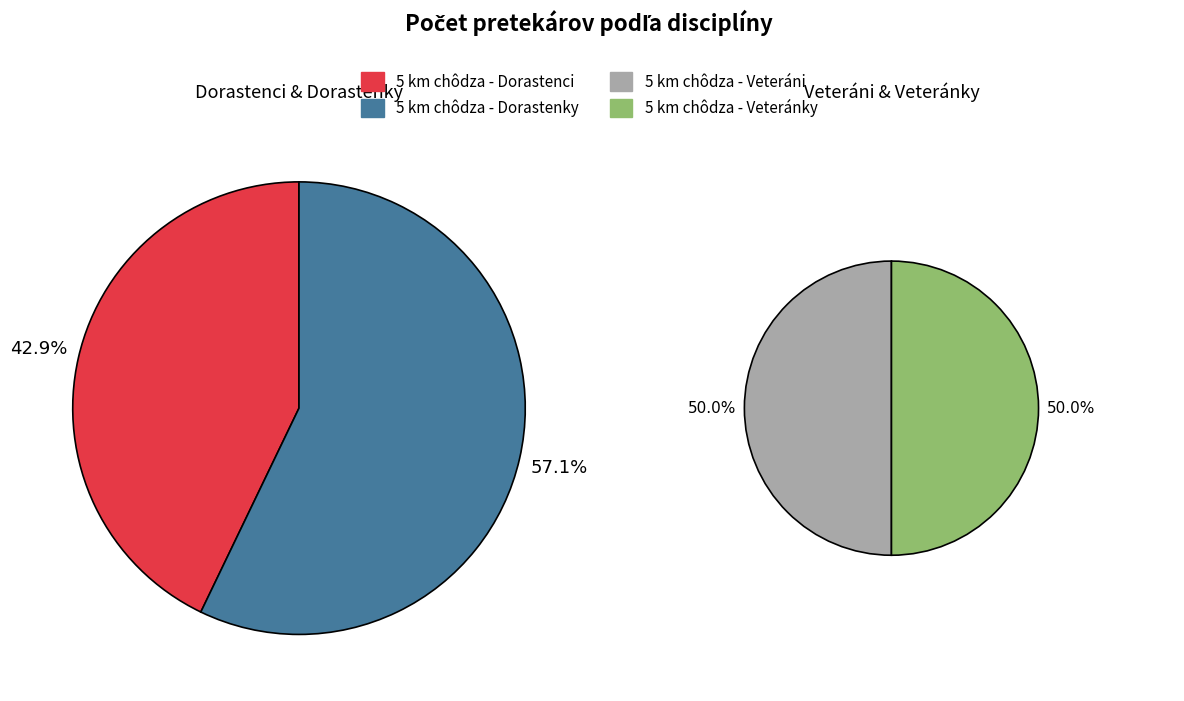

Which has a higher value, 5 km chôdza - Veteráni or 5 km chôdza - Veteránky?

5 km chôdza - Veteráni